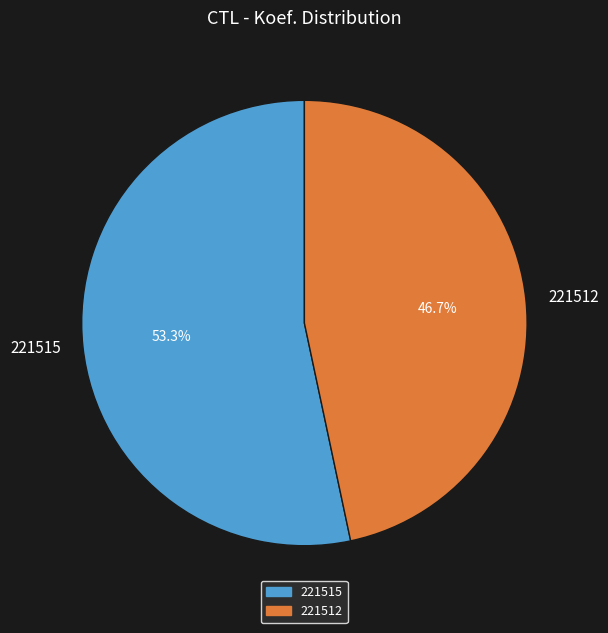

Which has a higher value, 221515 or 221512?

221515